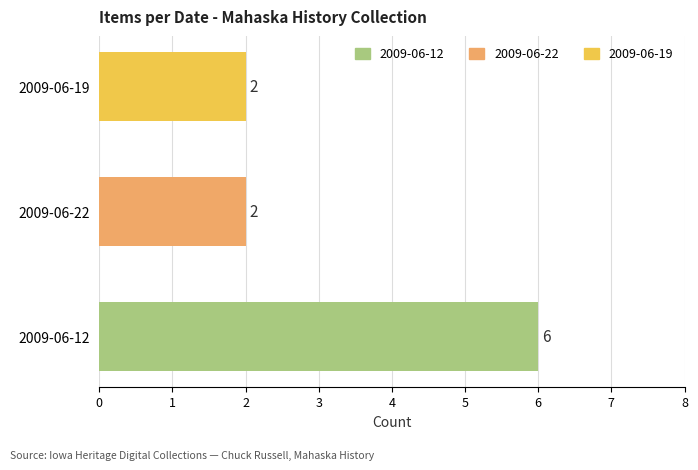

Count the number of categories in the chart.

3